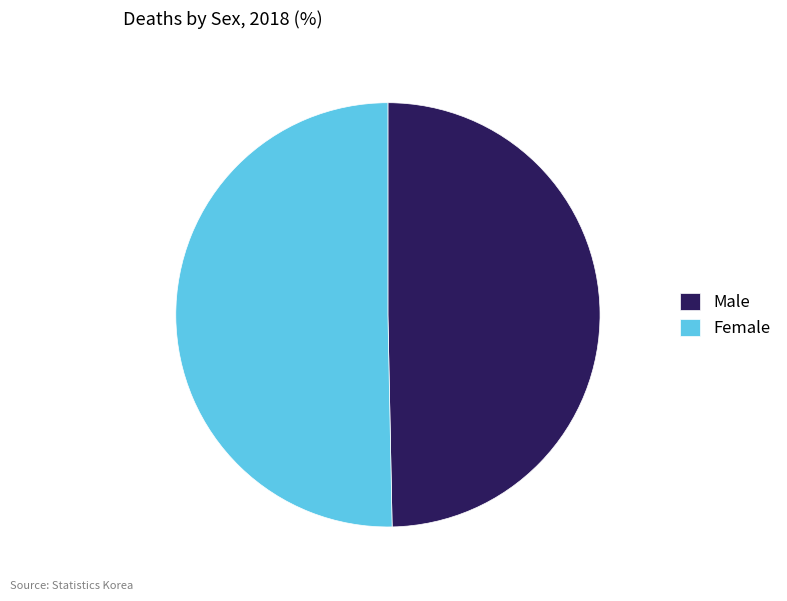

Rank the categories by value from lowest to highest.

Male, Female